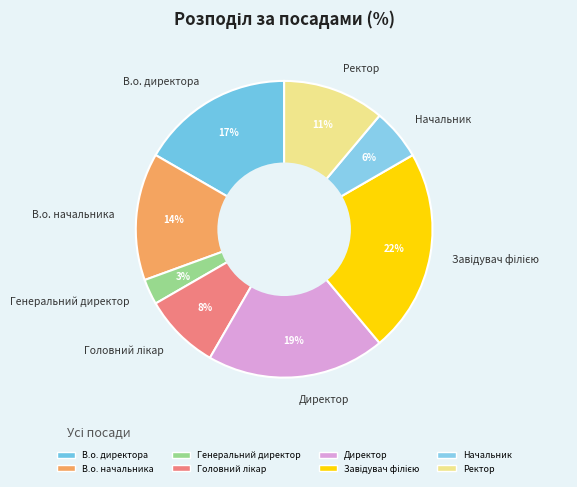

The Директор slice represents 19% of the pie. True or false?

True